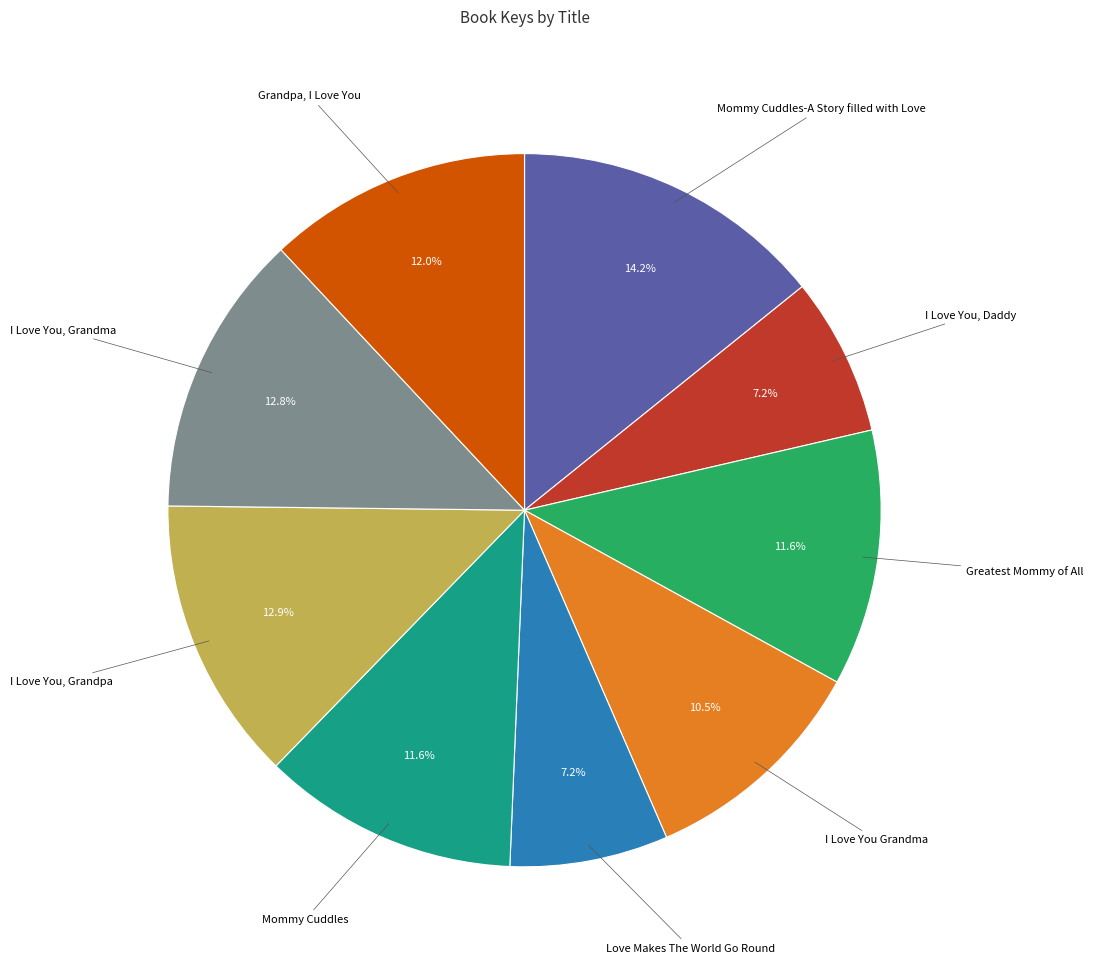

Is there any slice that represents more than half of the pie?

No